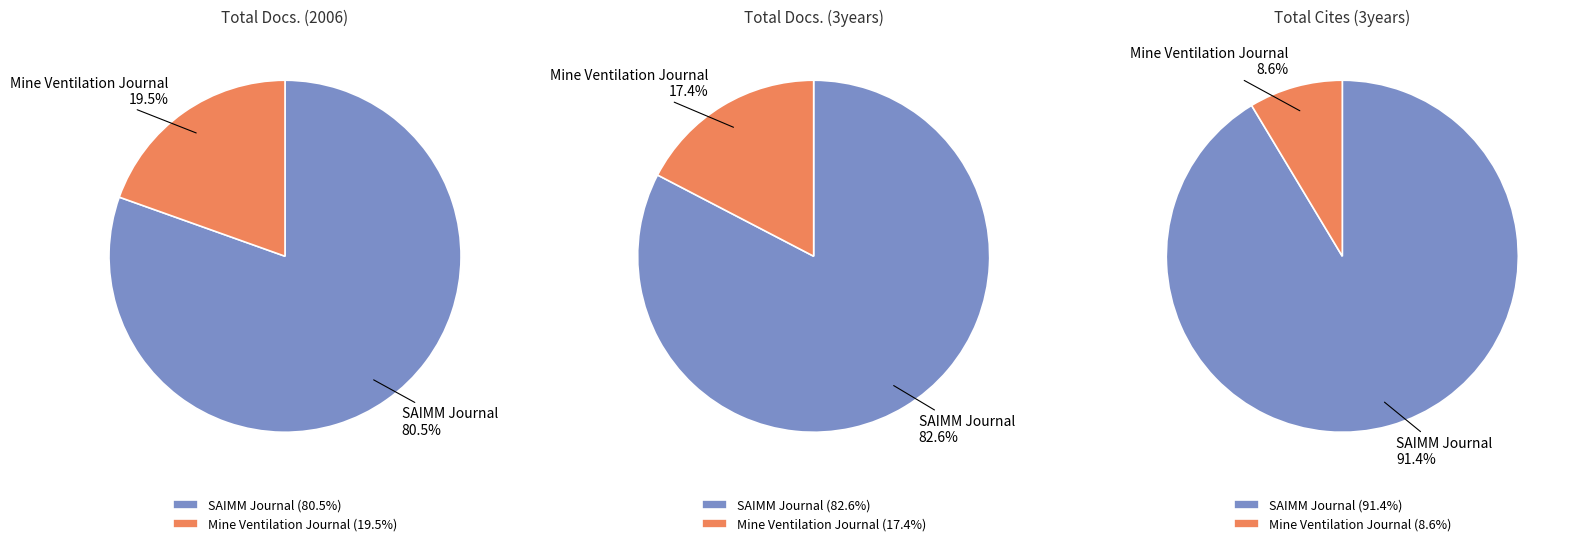

To the nearest percent, what is the difference between the Journal of the Southern African Institute of Mining and Metallurgy and Journal of the Mine Ventilation Society of South Africa slice percentages?

65%